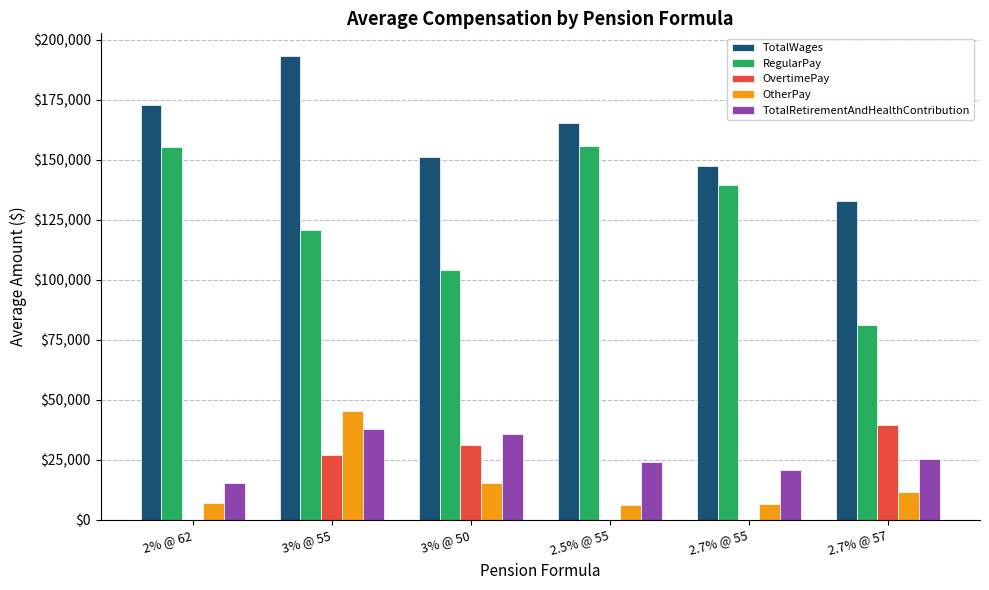

At which category does the chart reach its peak across all series?

3% @ 55